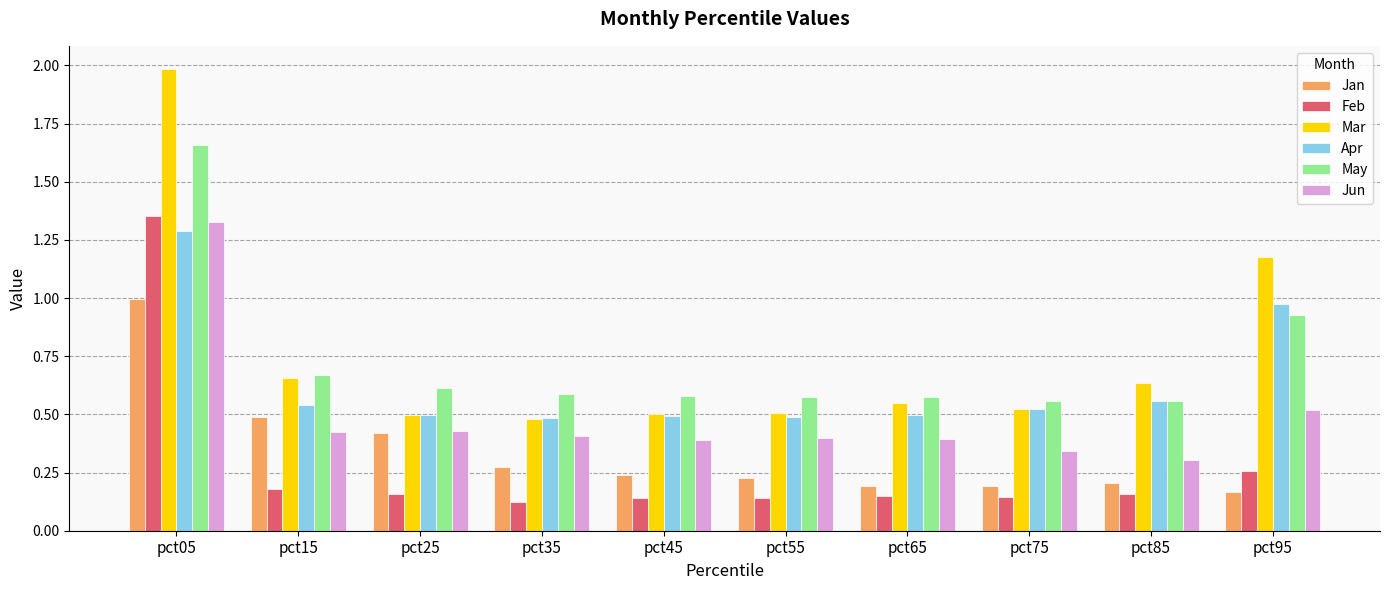

The value of Jun at pct15 is 0.7. True or false?

False